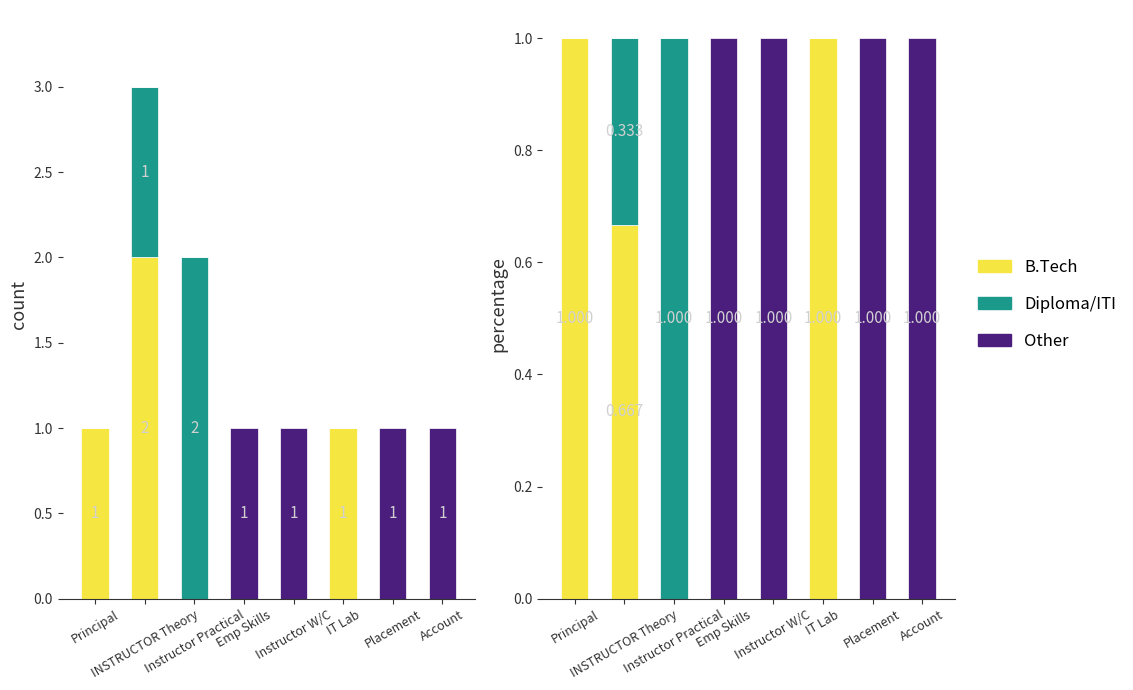

What is the maximum value shown in the chart?

1.0